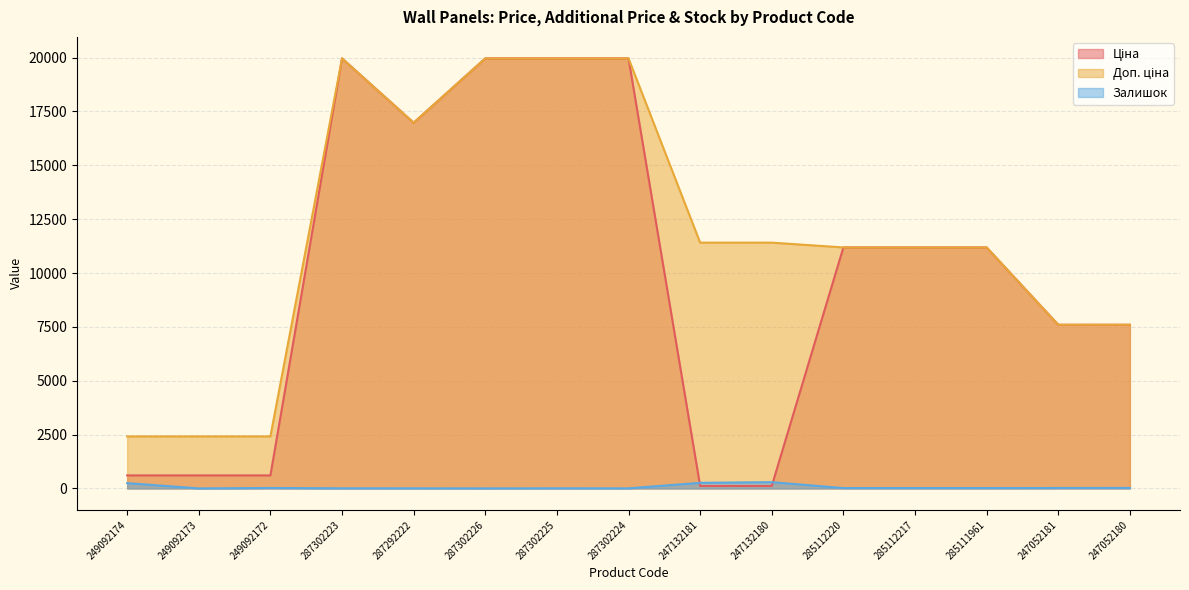

Does the chart display data point markers on the line(s)?

No